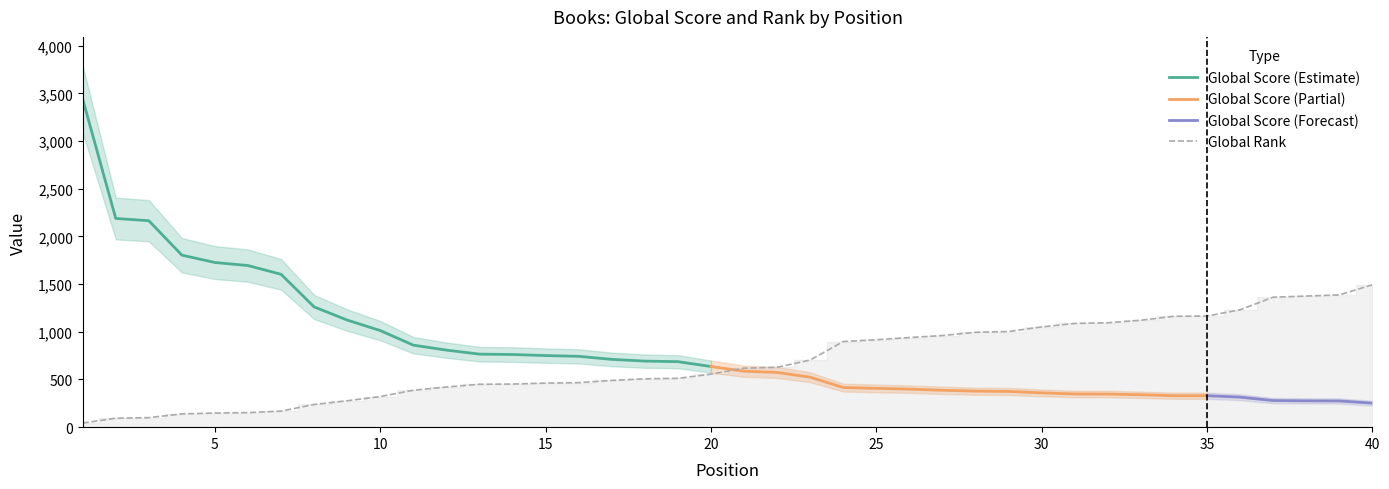

How many values exceed 619?

19